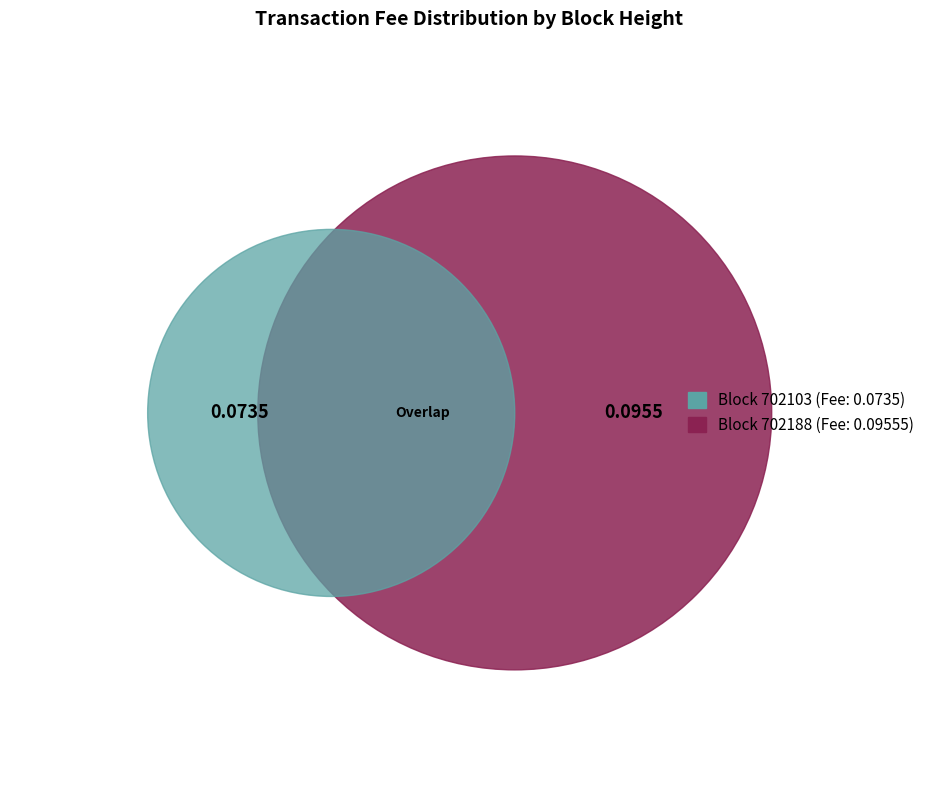

The 702103 slice represents 57% of the pie. True or false?

False